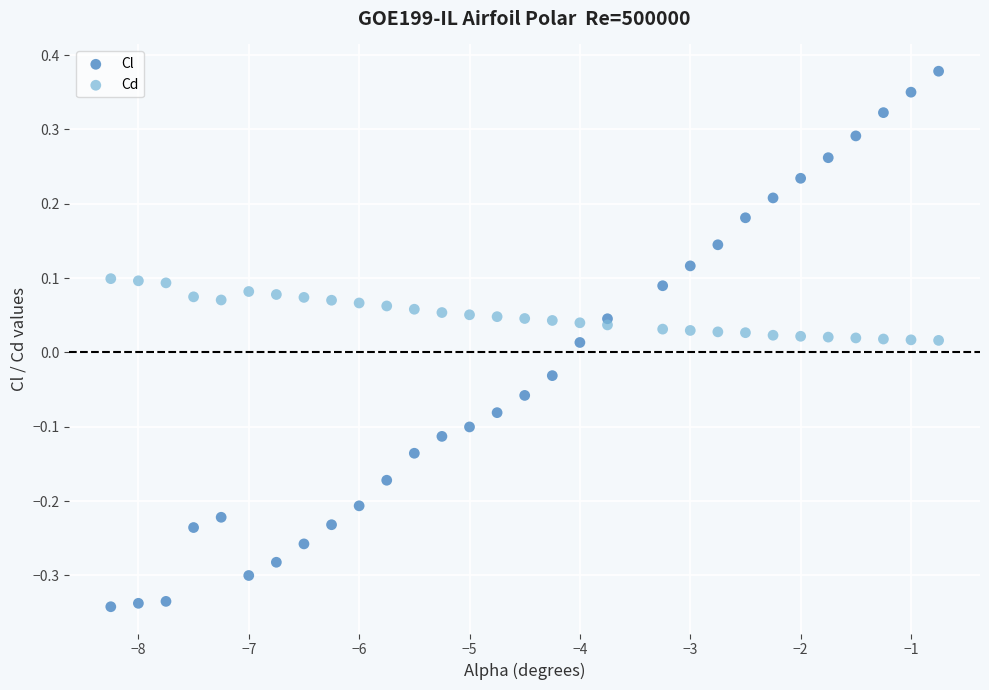

Across all data points, what is the range of X values (max minus min)?

7.5